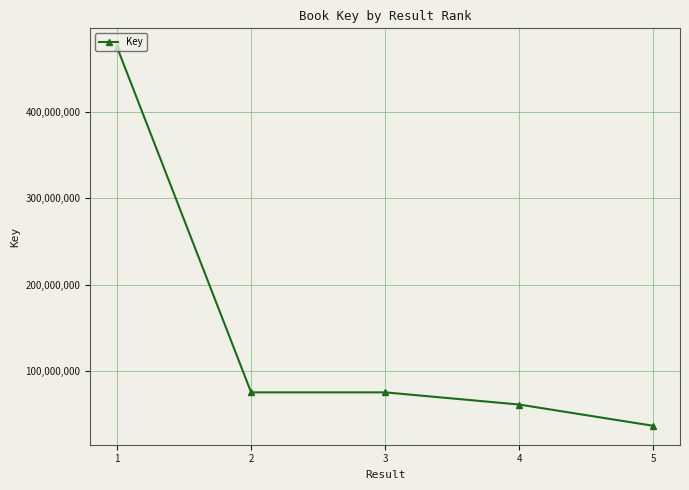

Is this an area chart (filled region under the line)?

No